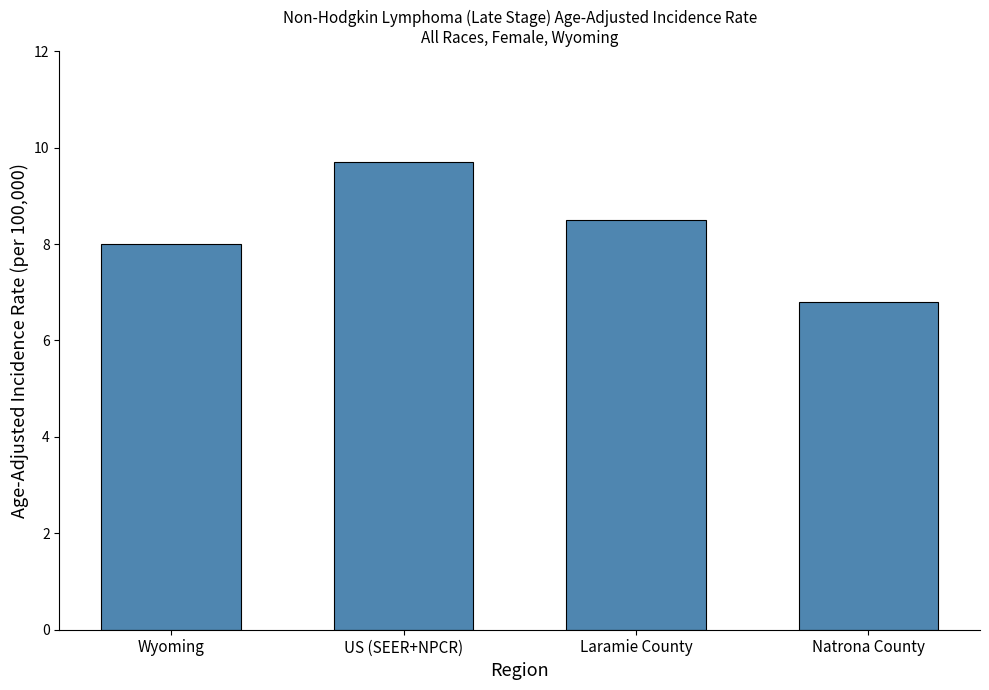

True or false: the data shows 8.0 at Wyoming.

True